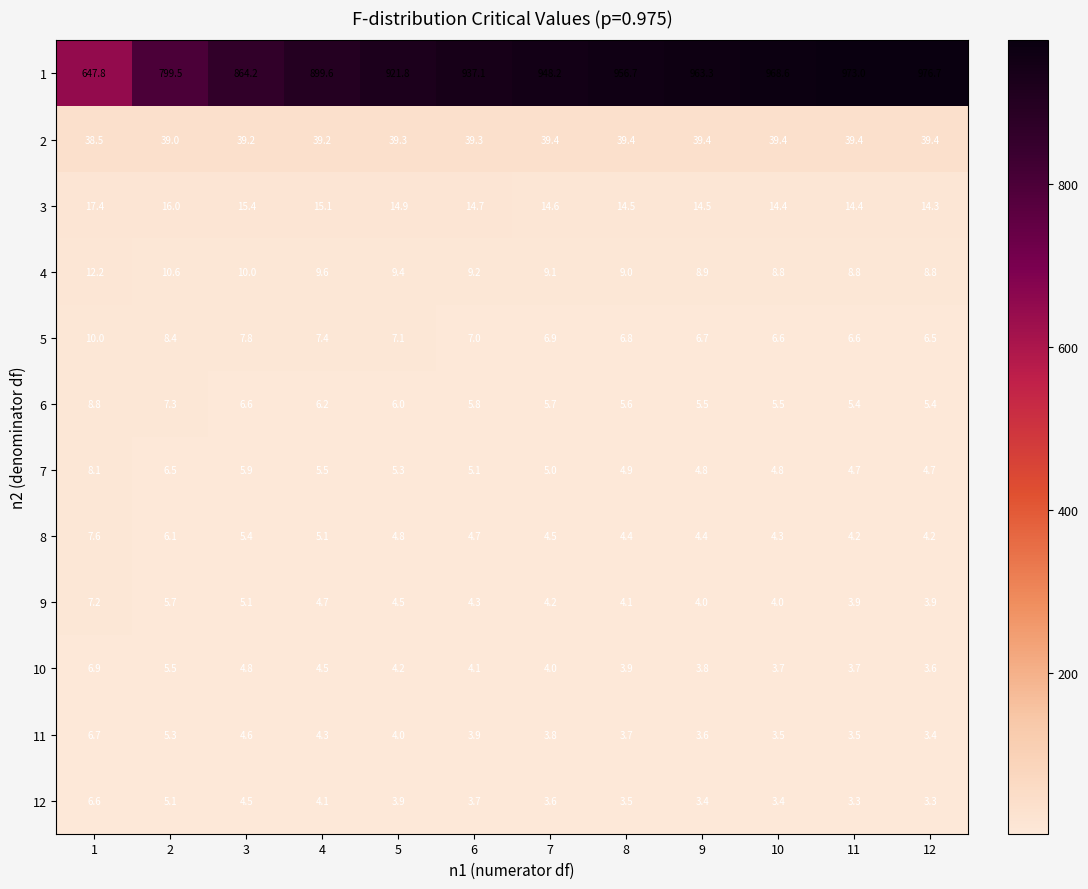

What is the maximum value for 3?

17.4